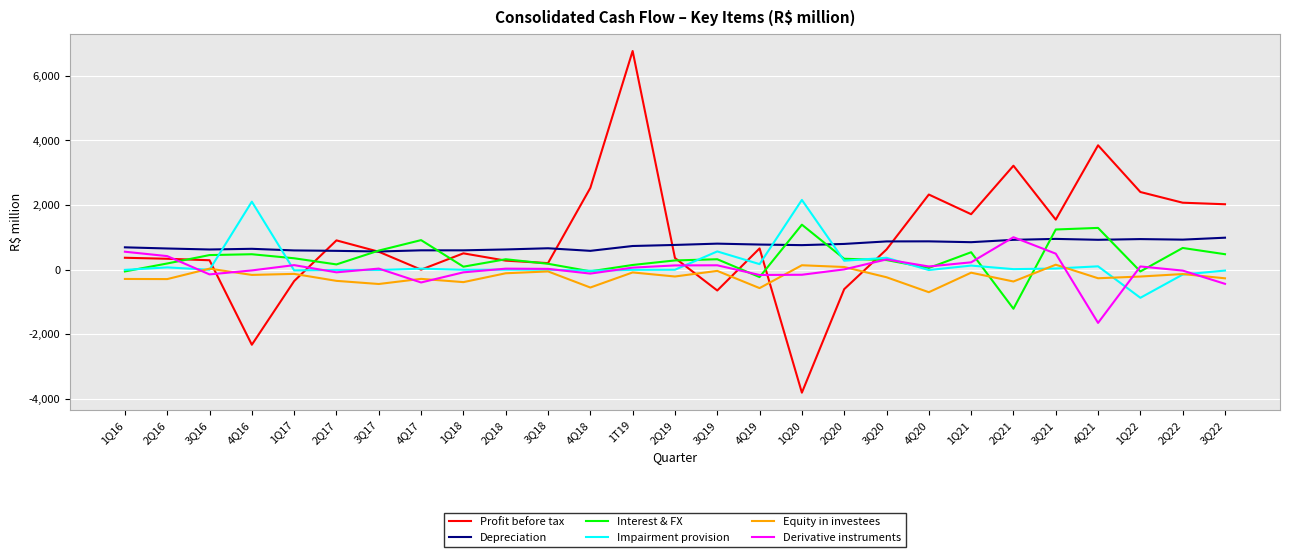

Where does the Derivative instruments series first go above 28?

1Q16